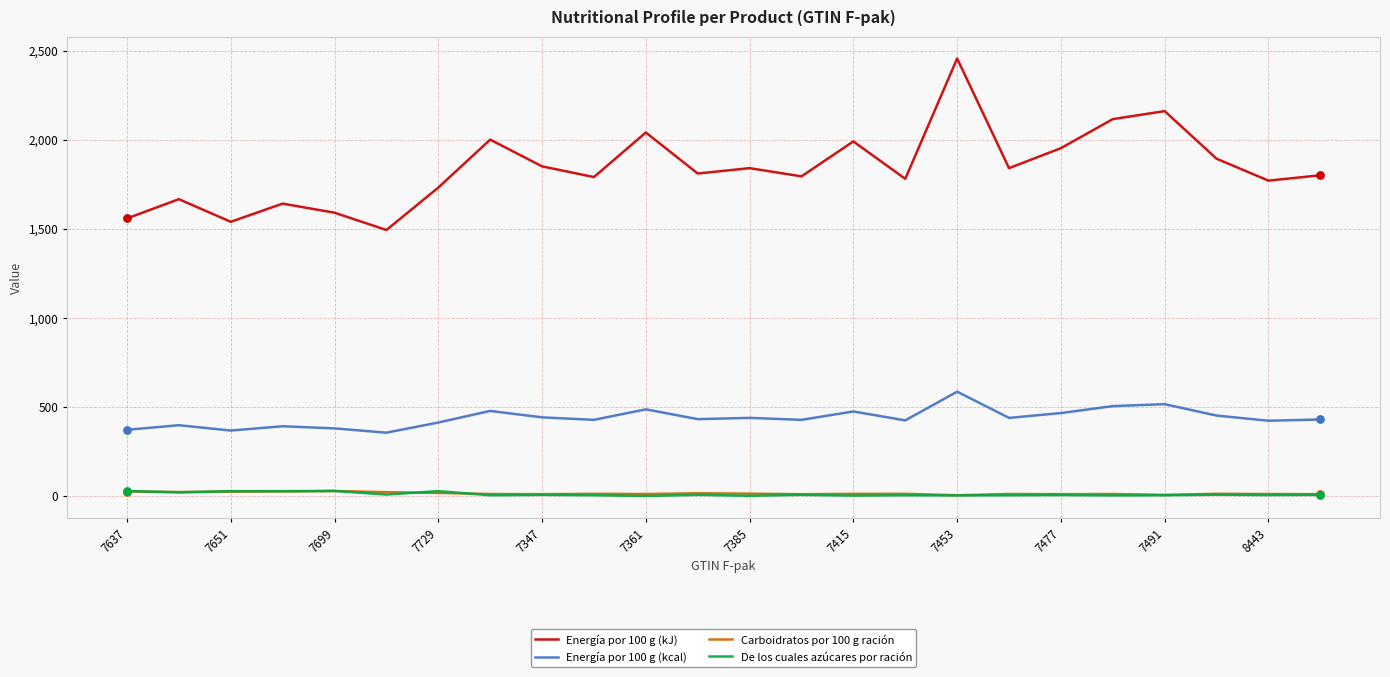

Which series has the largest range (max minus min)?

Energía por 100 g (kJ)